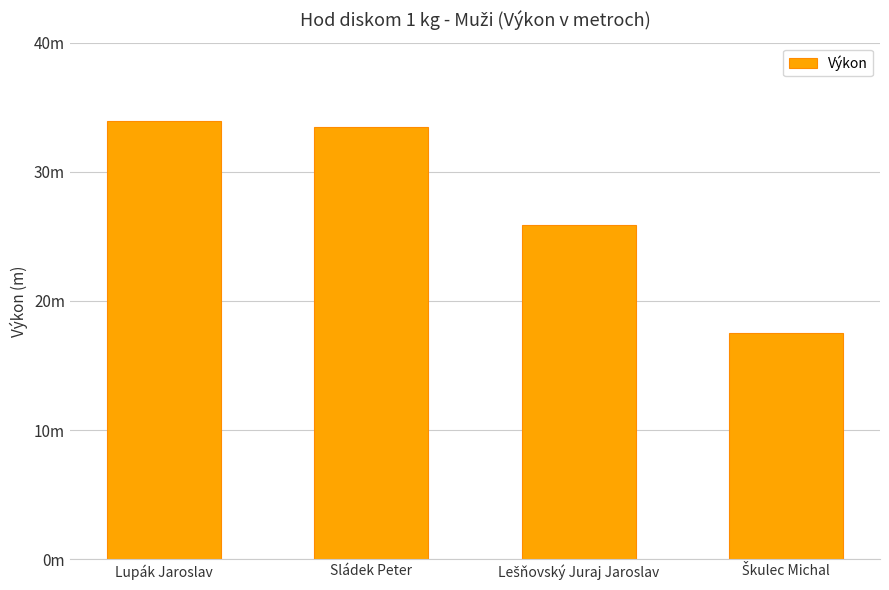

Read the value at Sládek Peter.

33.5